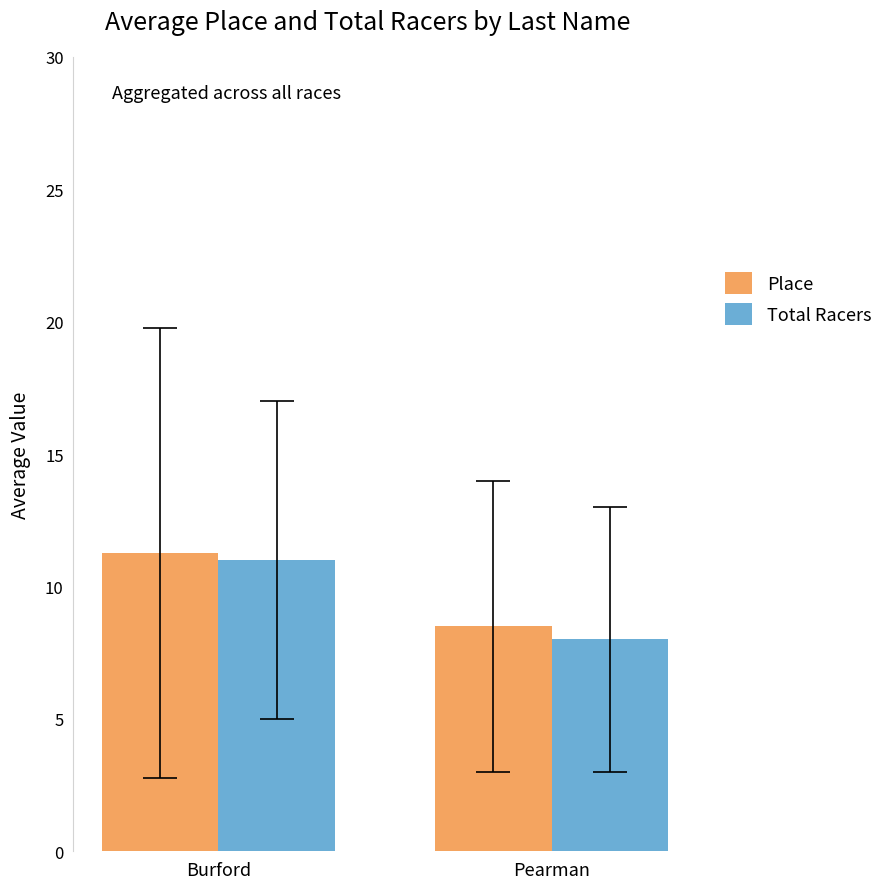

Which series has the widest spread of values?

Total Racers